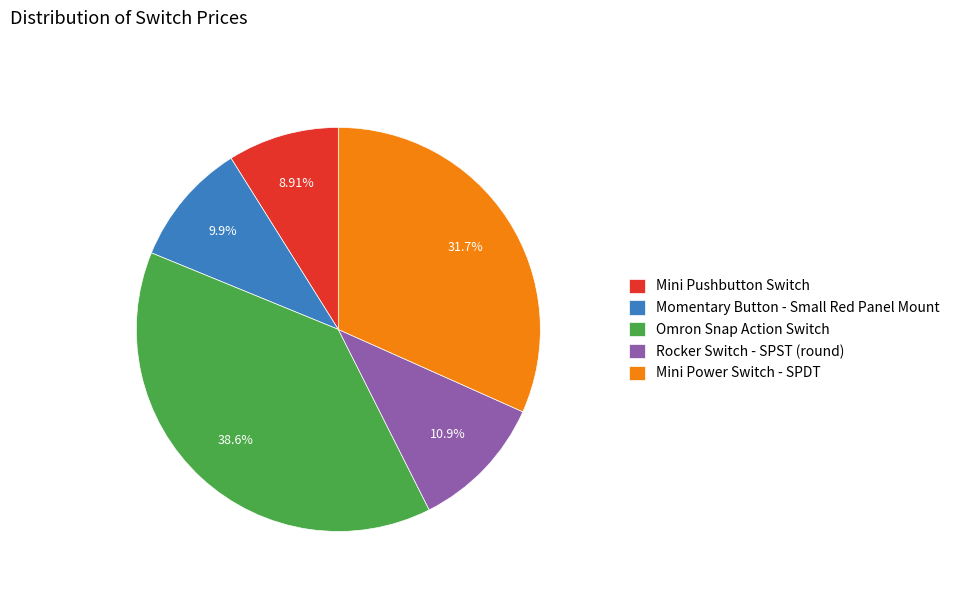

Is it true that Omron Snap Action Switch is 39% of the pie?

True